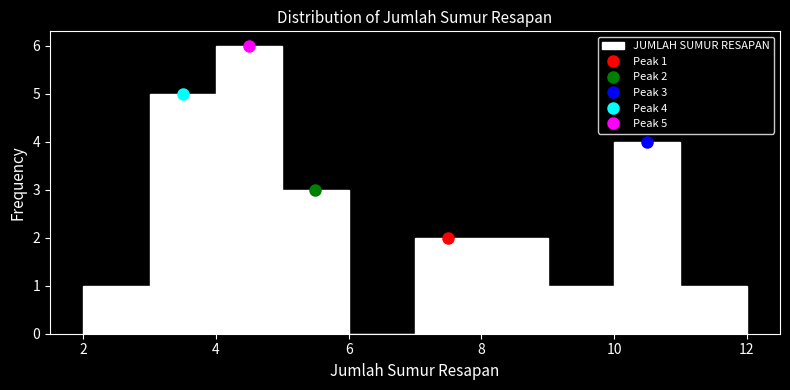

Which range on the x-axis has the tallest bar?

4 to 5